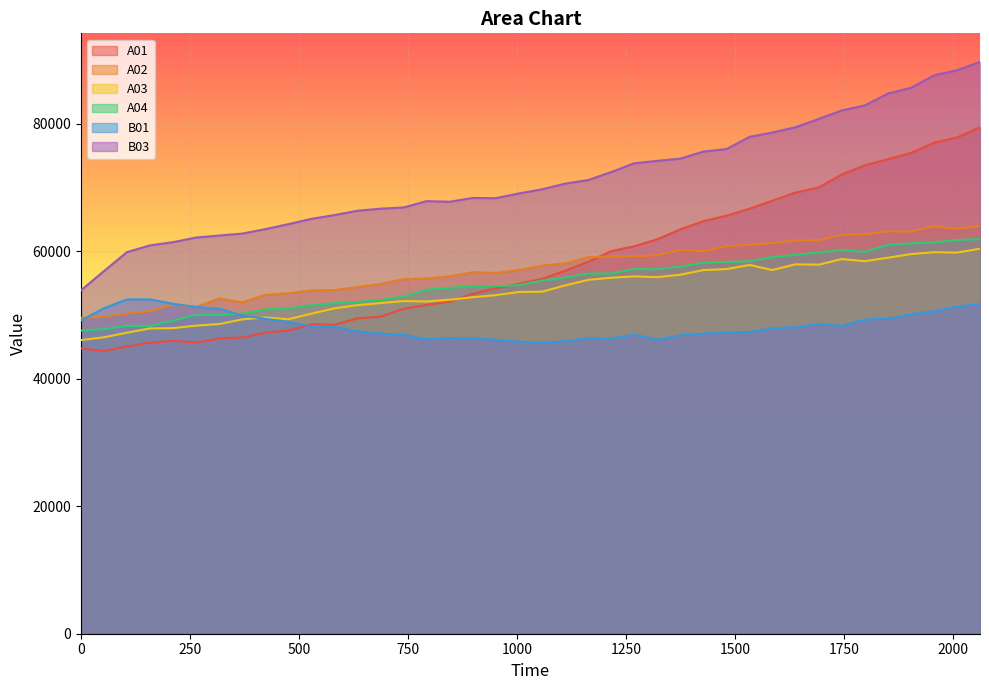

How many data points in A02 are above 57756?

19